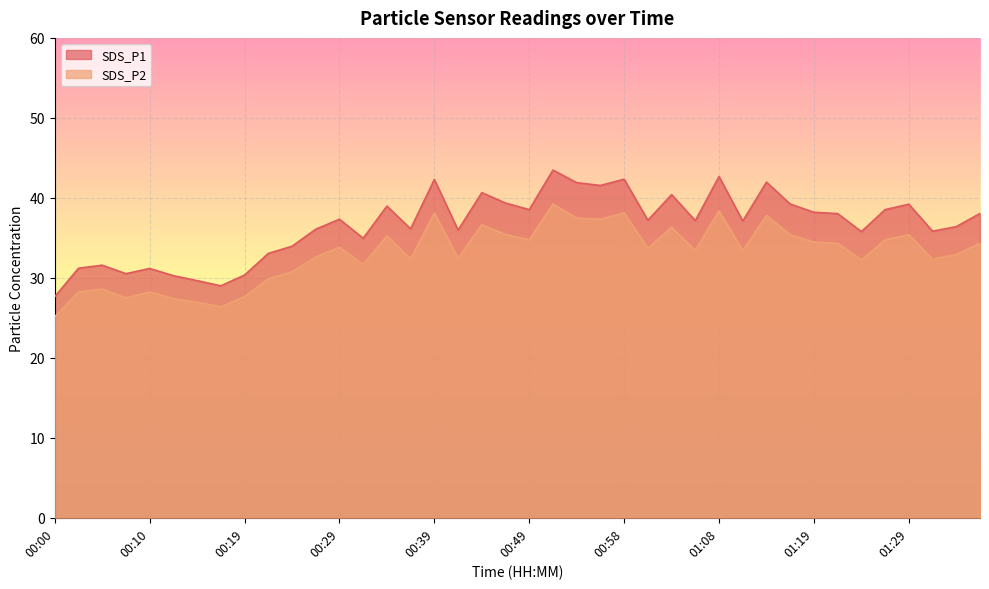

How many data points in SDS_P1 are above 37?

22